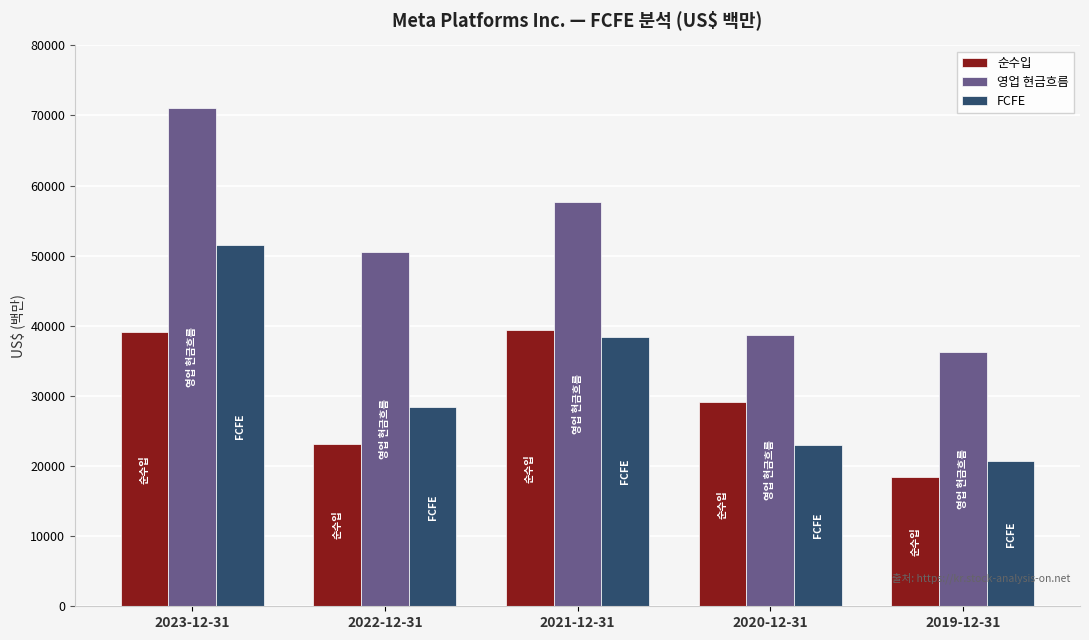

At which category is the sum across all series the highest?

2023-12-31